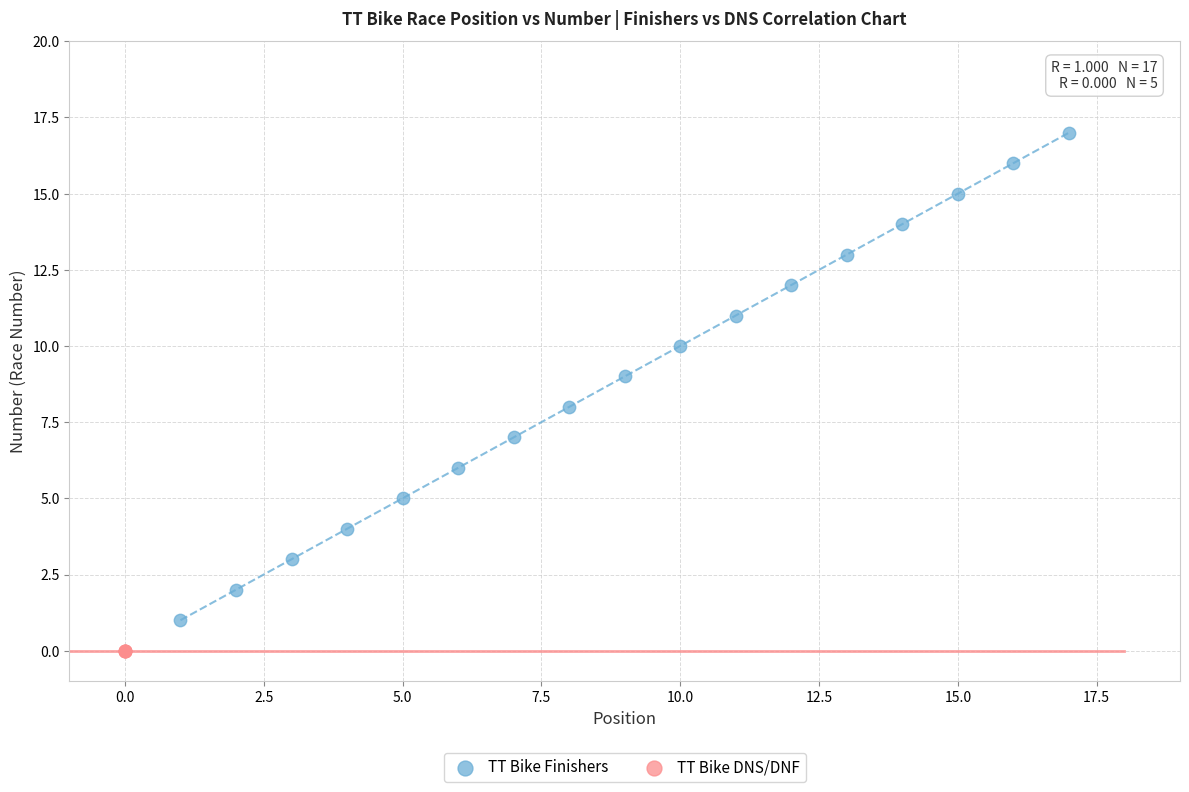

Which series reaches the minimum Y coordinate?

TT Bike DNS/DNF